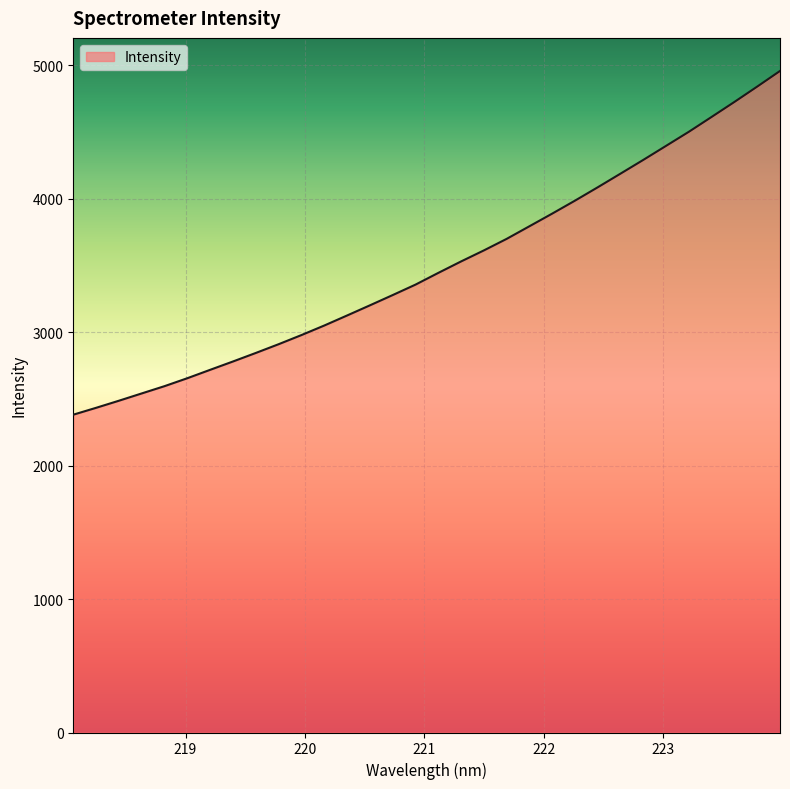

What is the smallest value displayed?

2381.7